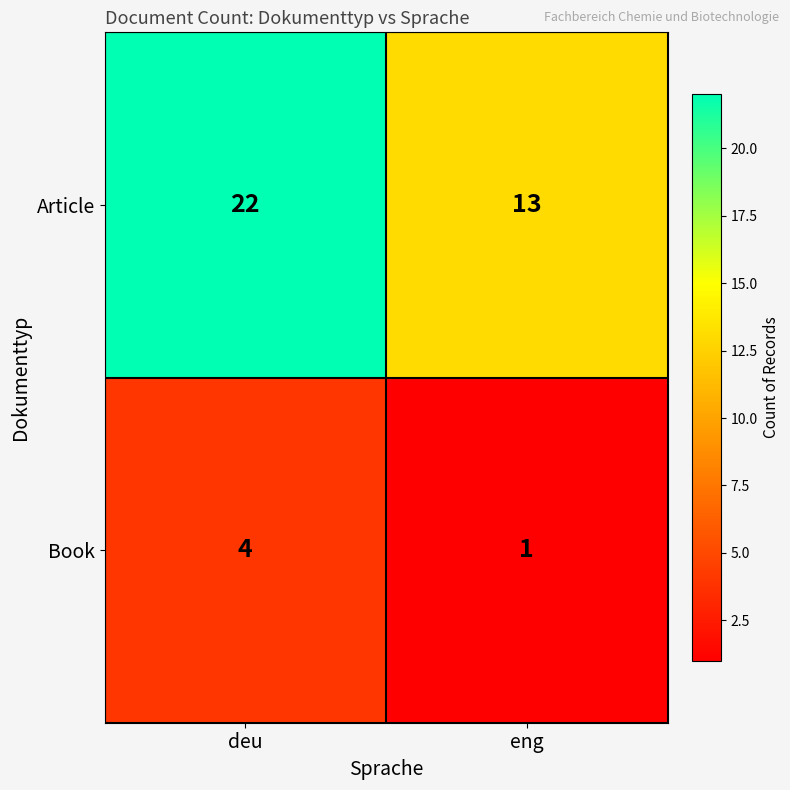

True or false: Book has a value of 2 at deu.

False